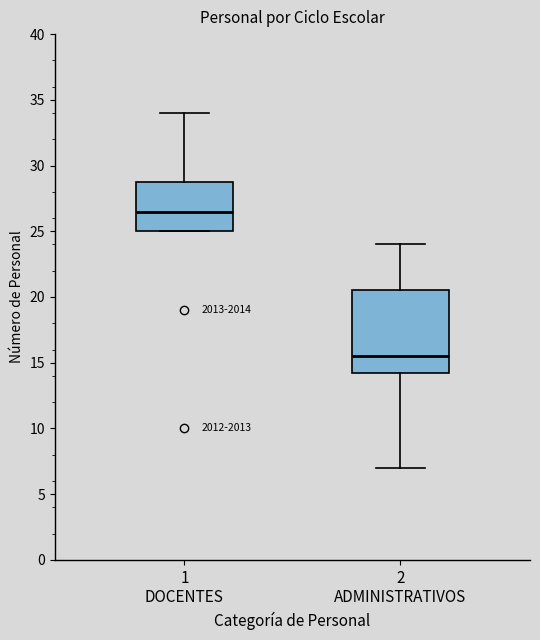

Reading left to right, read every box against the y-axis: the position of its median line, the range the box covers, and the ends of its whiskers. The values are not printed on the chart, so give them approximately, as read against the axis.

1 DOCENTES: median 26.5, box 25.0 to 29.0, whiskers 25.0 to 34.0
2 ADMINISTRATIVOS: median 15.5, box 14.5 to 20.5, whiskers 7.0 to 24.0